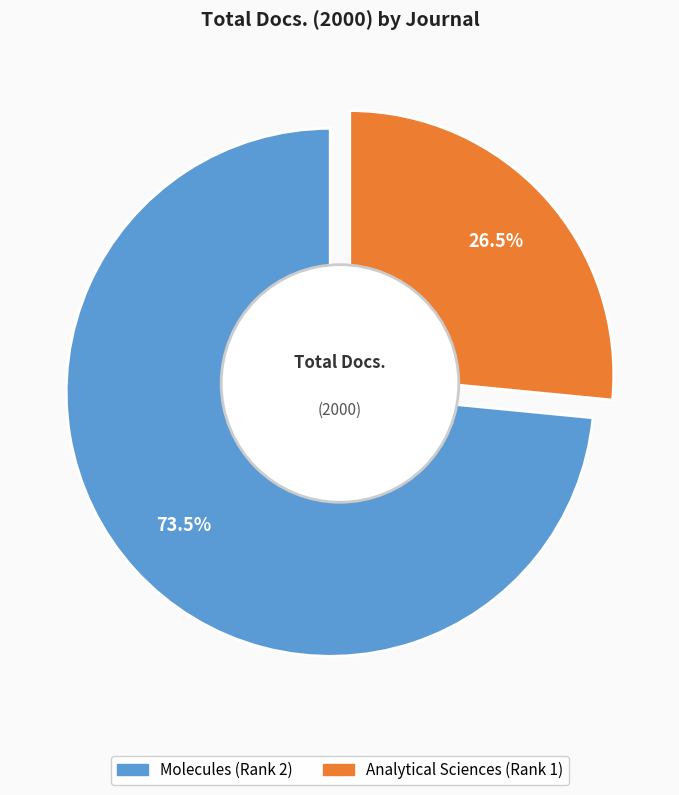

What percentage is the Analytical Sciences (Rank 1) slice, to the nearest percent?

27%